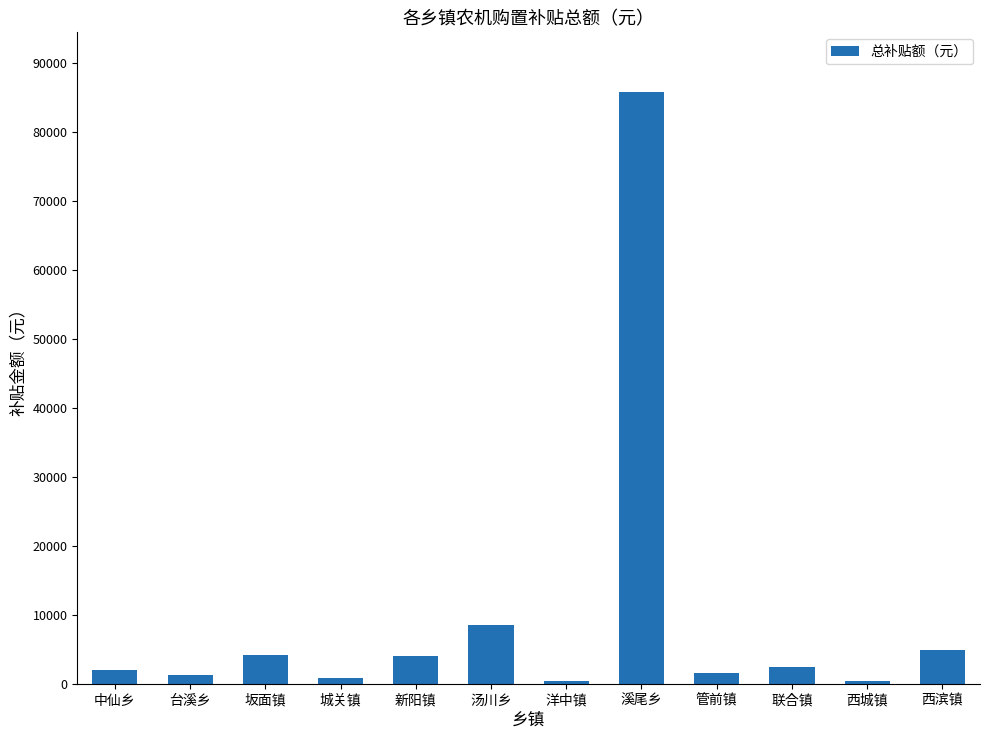

What is the sum of all values?

116070